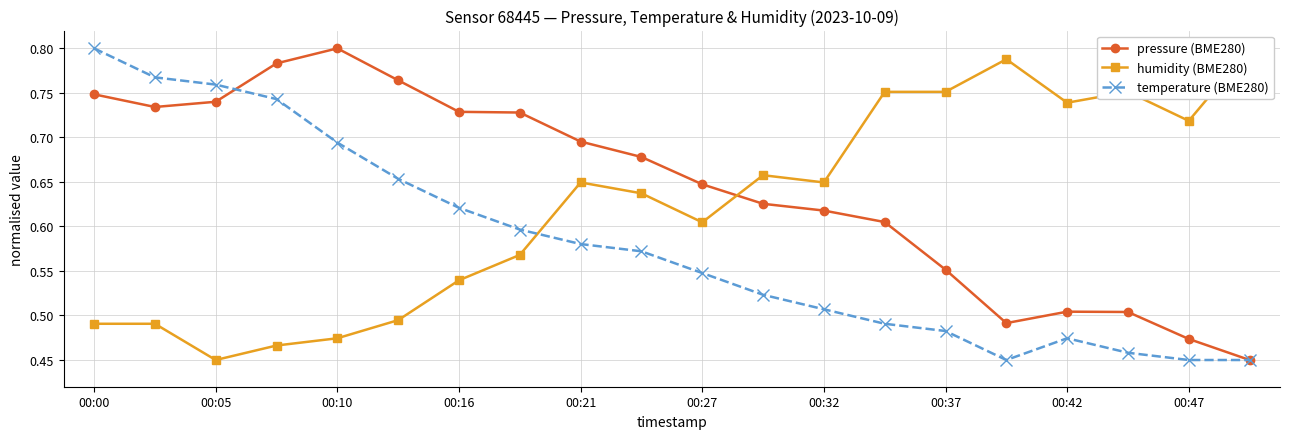

Count the temperature (BME280) values in the range 0 to 1.

20